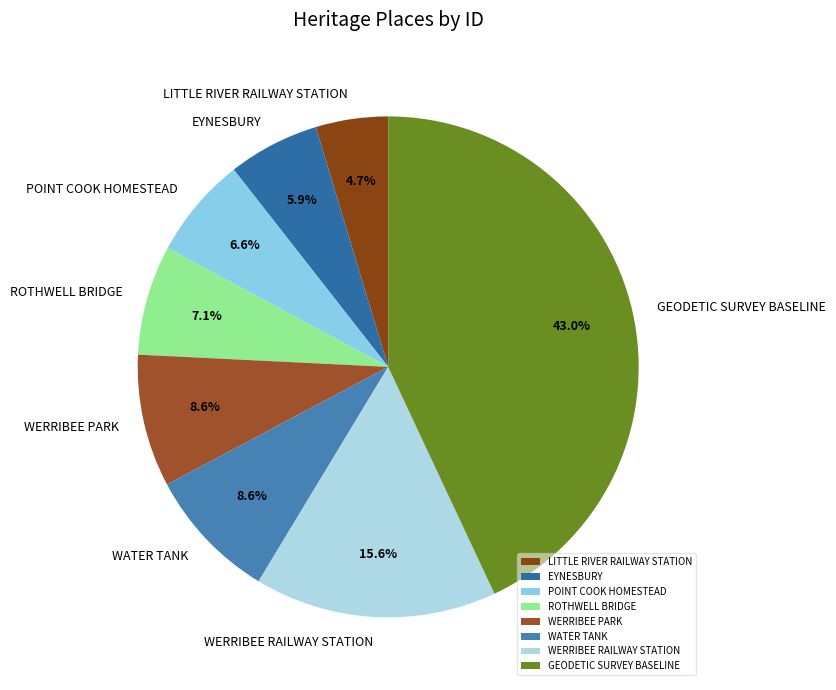

True or false: ROTHWELL BRIDGE accounts for 7% of the total.

True